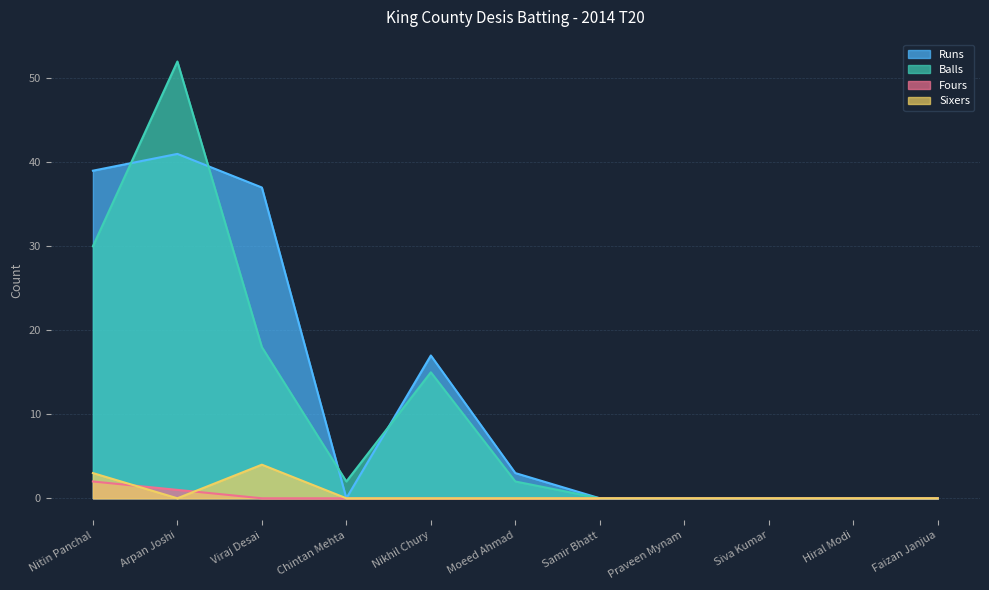

At which label is Fours closest to 1?

Arpan Joshi